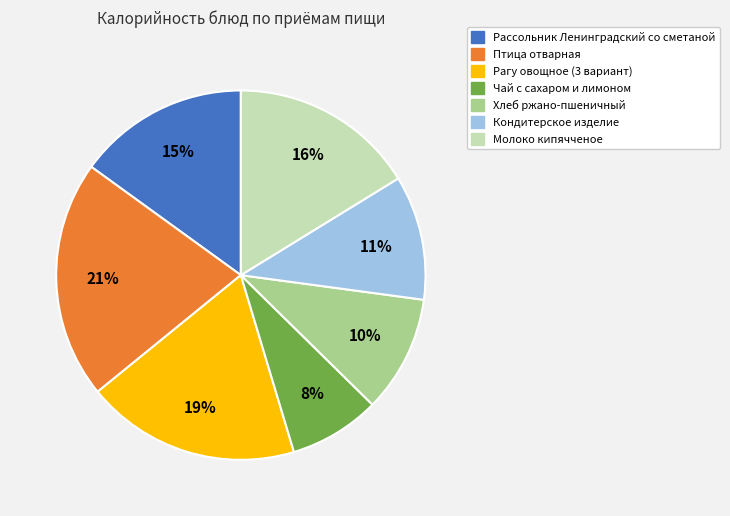

Do Рагу овощное (3 вариант) and Молоко кипячченое together represent more than half of the pie?

No